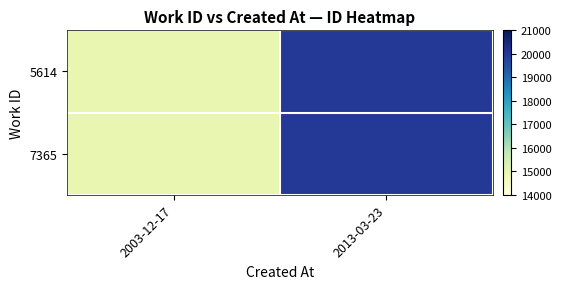

At which category does the chart reach its minimum across all series?

2003-12-17